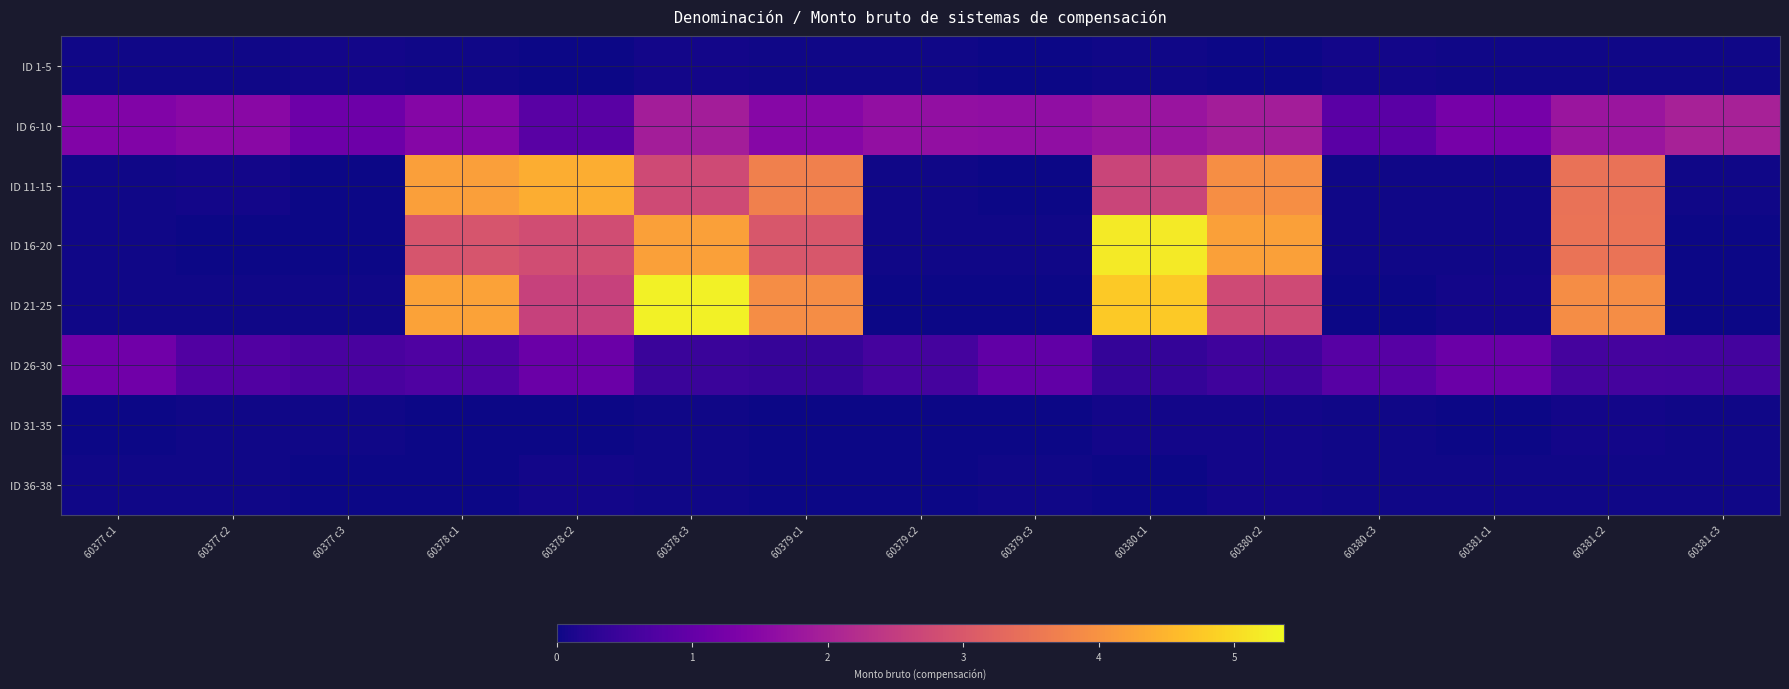

Reading right to left, what are all the values shown in this chart?

ID 1-5: 60381 c3=0.0	60381 c2=0.0	60381 c1=0.0	60380 c3=0.0	60380 c2=0.0	60380 c1=0.0	60379 c3=0.0	60379 c2=0.0	60379 c1=0.0	60378 c3=0.0	60378 c2=0.0	60378 c1=0.0	60377 c3=0.0	60377 c2=0.0	60377 c1=0.0
ID 6-10: 60381 c3=2.0	60381 c2=1.8	60381 c1=1.2	60380 c3=0.9	60380 c2=1.9	60380 c1=1.8	60379 c3=1.6	60379 c2=1.7	60379 c1=1.5	60378 c3=1.9	60378 c2=0.9	60378 c1=1.5	60377 c3=1.1	60377 c2=1.5	60377 c1=1.4
ID 11-15: 60381 c3=0.0	60381 c2=3.5	60381 c1=0.0	60380 c3=0.0	60380 c2=3.9	60380 c1=2.7	60379 c3=0.0	60379 c2=0.0	60379 c1=3.7	60378 c3=2.8	60378 c2=4.4	60378 c1=4.2	60377 c3=0.0	60377 c2=0.0	60377 c1=0.0
ID 16-20: 60381 c3=0.0	60381 c2=3.5	60381 c1=0.0	60380 c3=0.0	60380 c2=4.2	60380 c1=5.2	60379 c3=0.0	60379 c2=0.0	60379 c1=3.0	60378 c3=4.2	60378 c2=2.8	60378 c1=2.9	60377 c3=0.0	60377 c2=0.0	60377 c1=0.0
ID 21-25: 60381 c3=0.0	60381 c2=3.9	60381 c1=0.0	60380 c3=0.0	60380 c2=2.7	60380 c1=4.8	60379 c3=0.0	60379 c2=0.0	60379 c1=3.9	60378 c3=5.3	60378 c2=2.6	60378 c1=4.2	60377 c3=0.0	60377 c2=0.0	60377 c1=0.0
ID 26-30: 60381 c3=0.6	60381 c2=0.6	60381 c1=1.1	60380 c3=0.8	60380 c2=0.5	60380 c1=0.4	60379 c3=1.0	60379 c2=0.6	60379 c1=0.4	60378 c3=0.5	60378 c2=1.1	60378 c1=0.7	60377 c3=0.6	60377 c2=0.7	60377 c1=1.2
ID 31-35: 60381 c3=0.0	60381 c2=0.0	60381 c1=0.0	60380 c3=0.0	60380 c2=0.0	60380 c1=0.0	60379 c3=0.0	60379 c2=0.0	60379 c1=0.0	60378 c3=0.0	60378 c2=0.0	60378 c1=0.0	60377 c3=0.0	60377 c2=0.0	60377 c1=0.0
ID 36-38: 60381 c3=0.0	60381 c2=0.0	60381 c1=0.0	60380 c3=0.0	60380 c2=0.0	60380 c1=0.0	60379 c3=0.0	60379 c2=0.0	60379 c1=0.0	60378 c3=0.0	60378 c2=0.0	60378 c1=0.0	60377 c3=0.0	60377 c2=0.0	60377 c1=0.0